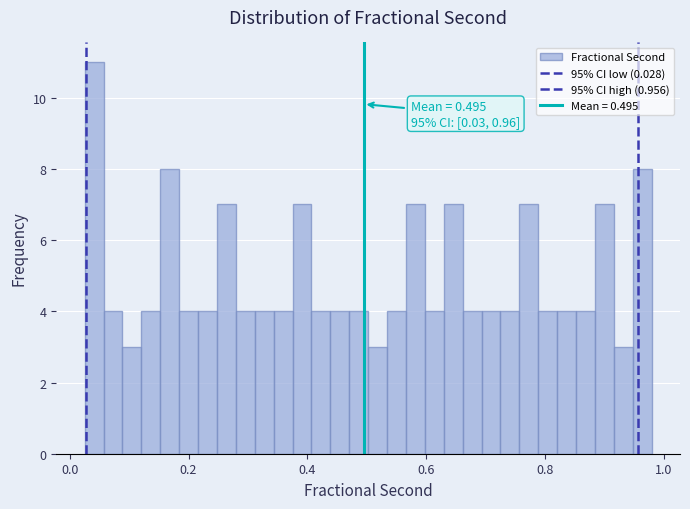

Read against the x-axis, roughly where is the centre of the tallest bar?

0.04